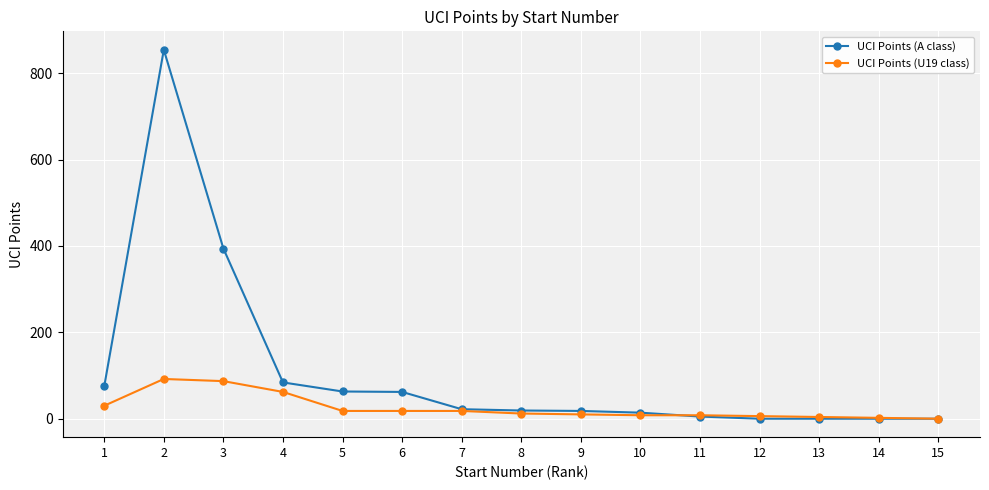

Which series has the largest total across all categories?

UCI Points (A class)